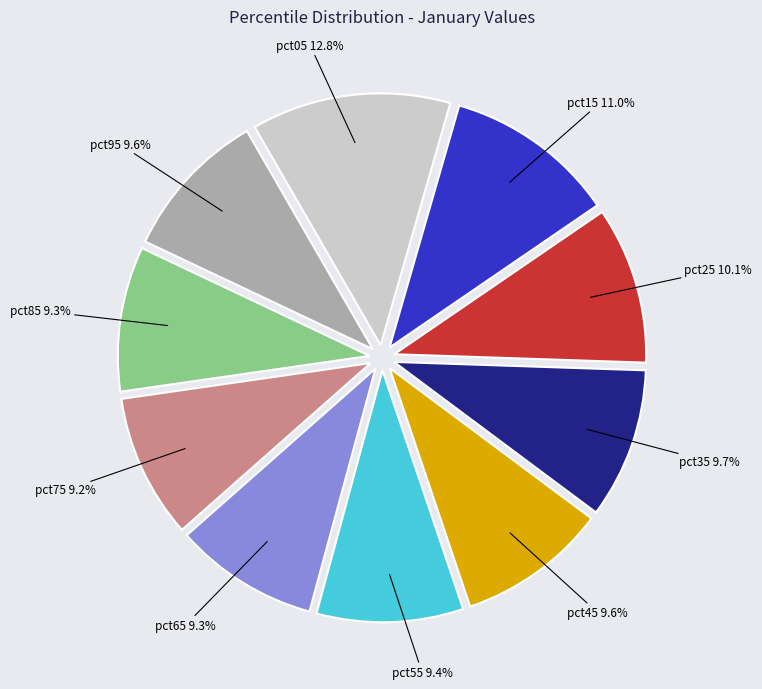

Is there any slice that represents more than half of the pie?

No